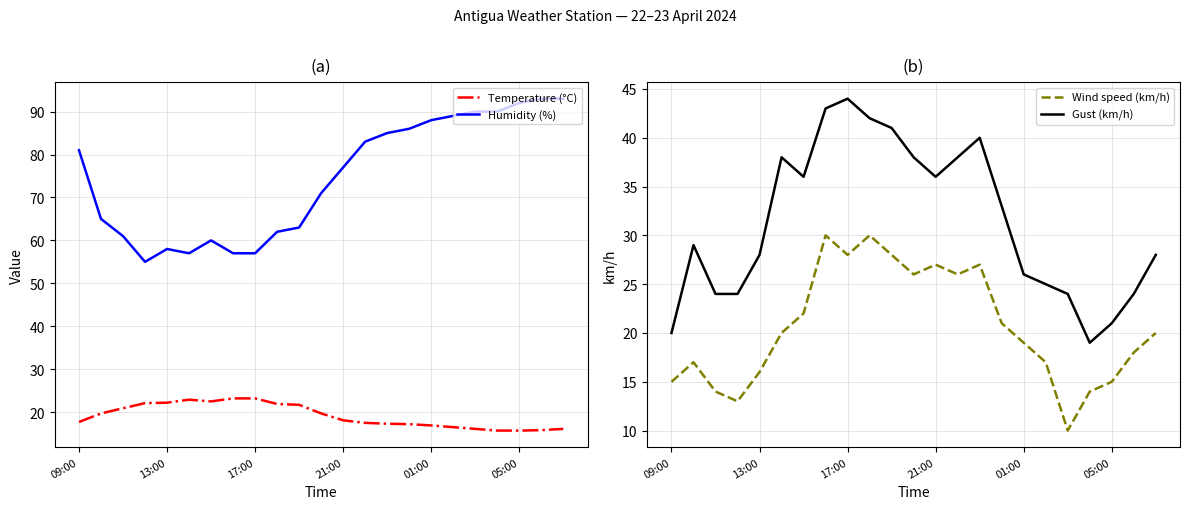

What is the maximum value for Temperature (°C)?

23.2